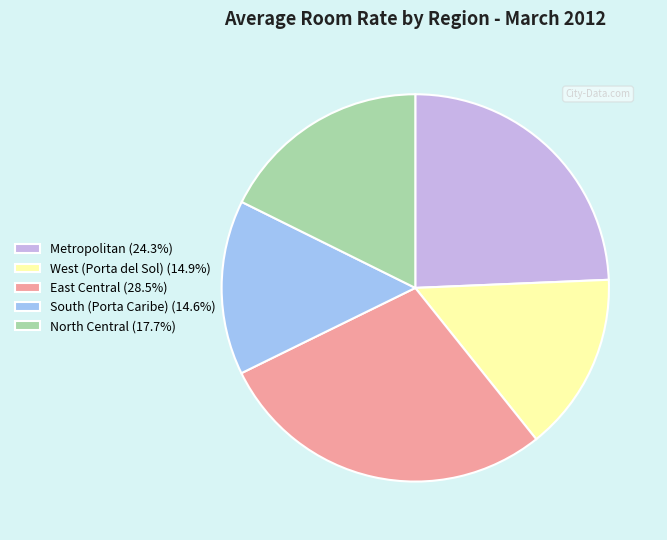

Which category has the biggest portion of the pie?

East Central